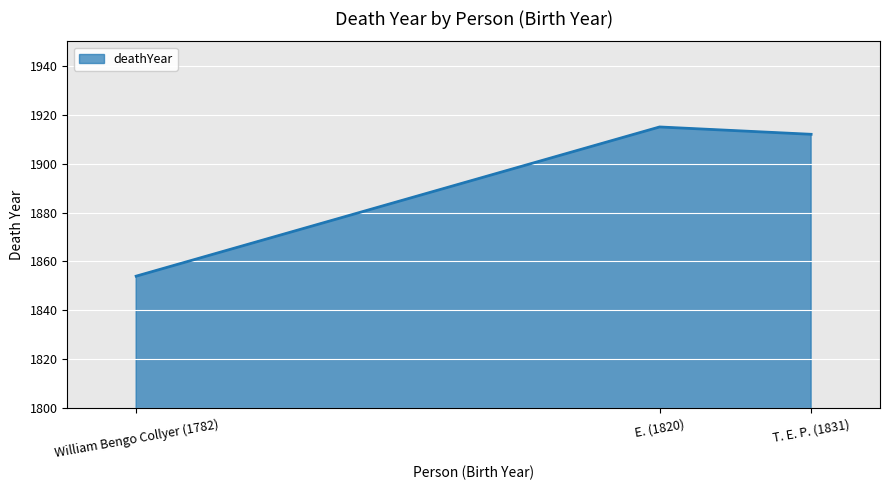

Which label corresponds to the smallest value in the chart?

William Bengo Collyer (1782)